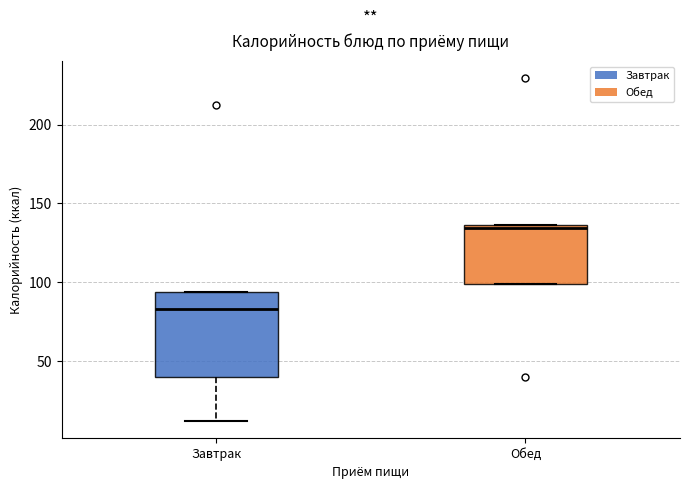

Reading left to right, transcribe this box plot: for each box, give where its median line is, the range the box spans, and where its two whiskers end, as read against the y-axis. The values are not printed on the chart, so give them approximately, as read against the axis.

Завтрак: median 85, box 40 to 95, whiskers 10 to 95
Обед: median 135 (just below the box's upper edge), box 100 to 135, whiskers 100 to 135